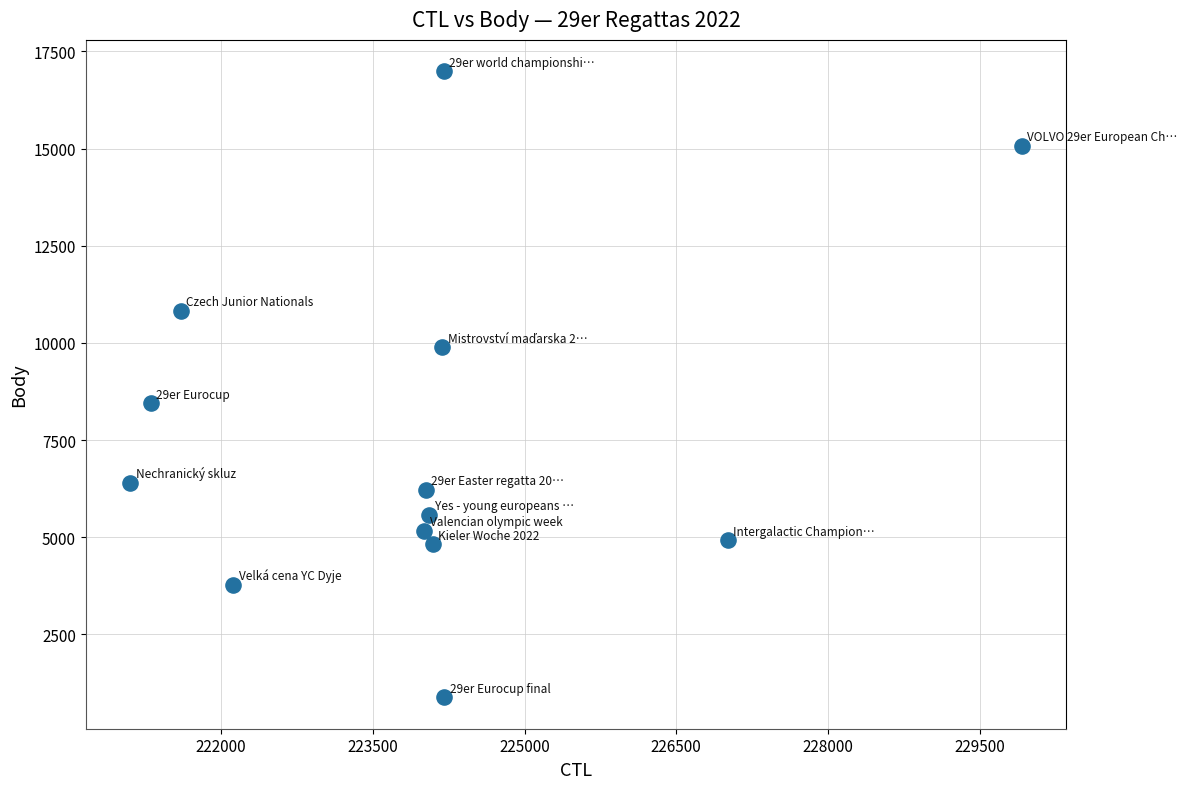

What is the range of X values (max minus min)?

8812